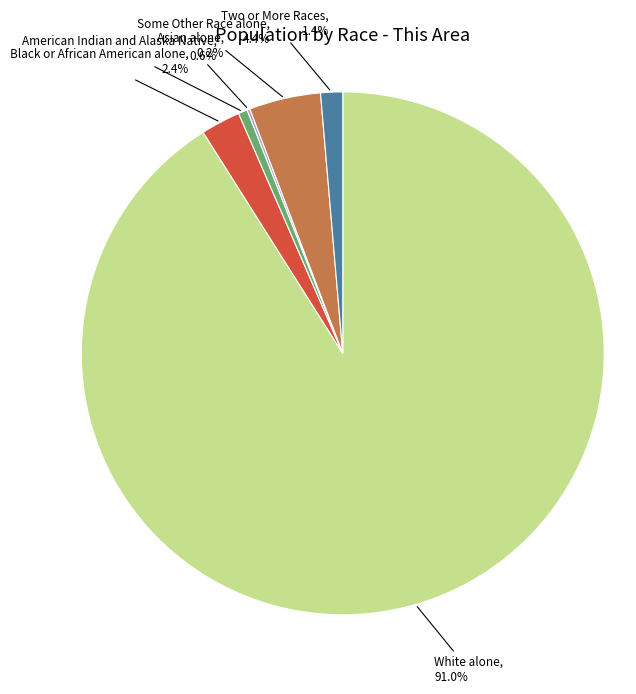

To the nearest percent, what portion does Some Other Race alone represent?

4%